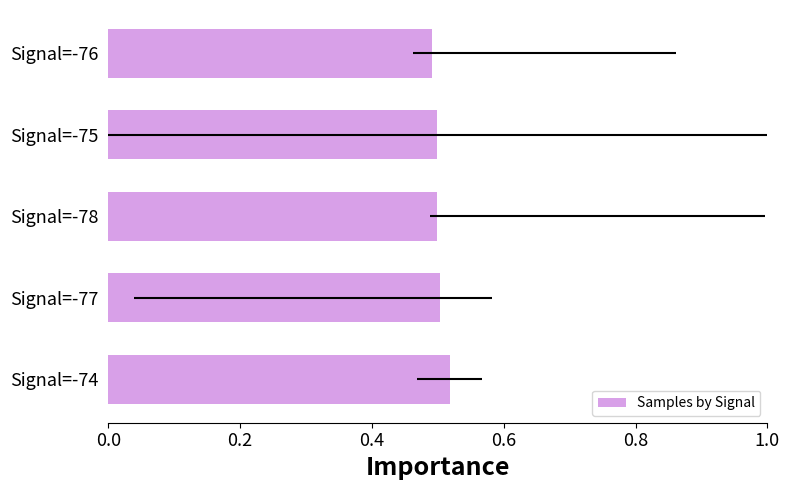

Count the values in the range 0 to 1.

5